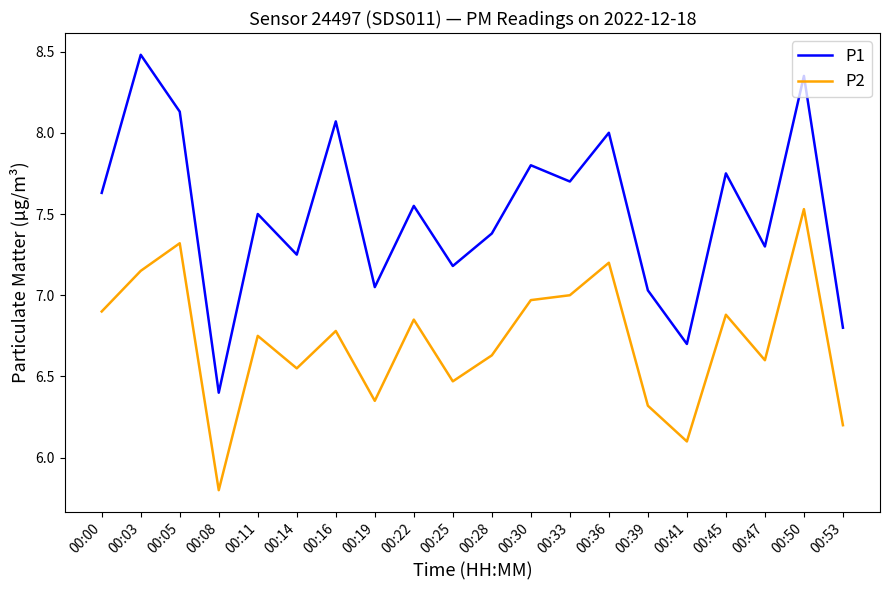

What is the maximum value for P1?

8.5